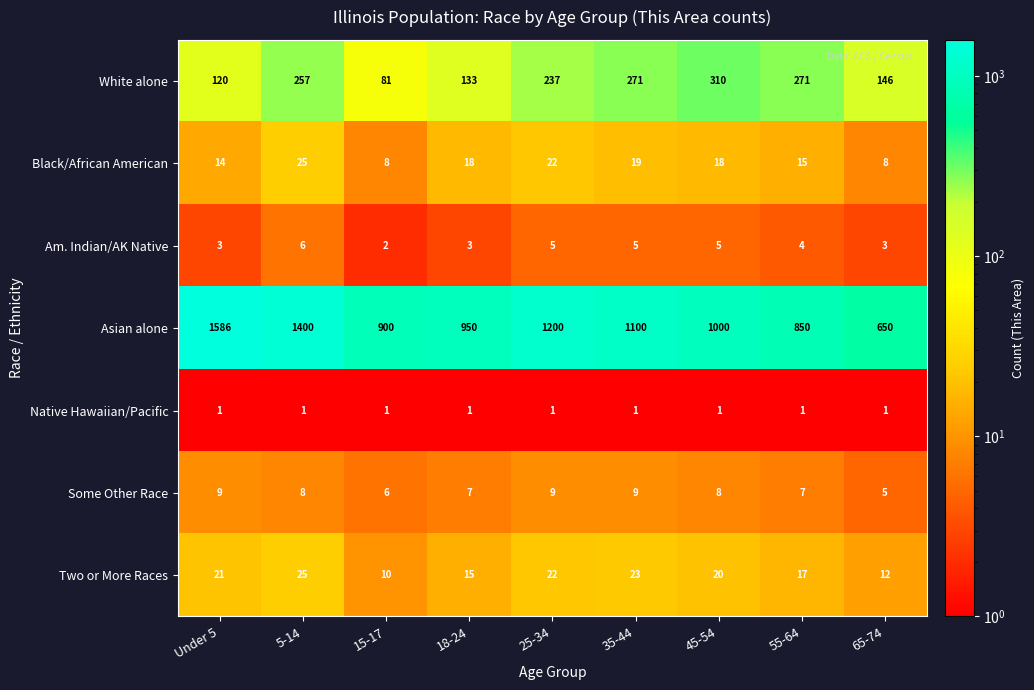

Which category has the lowest value in the White alone series?

15-17